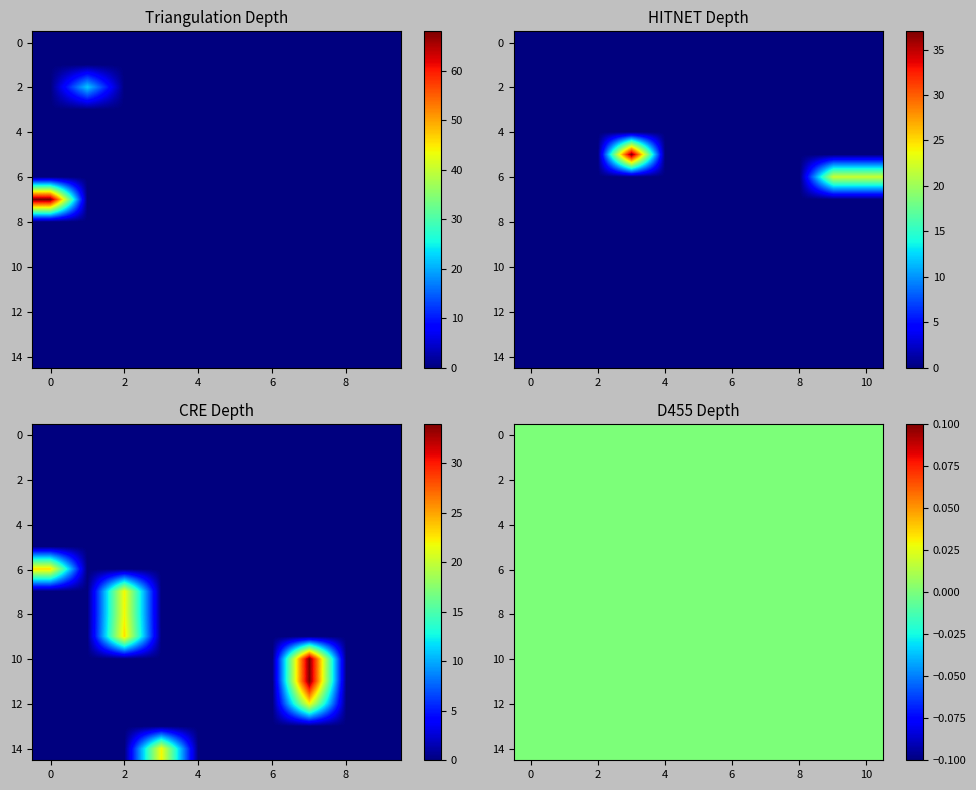

Which category has the lowest value across all series?

1